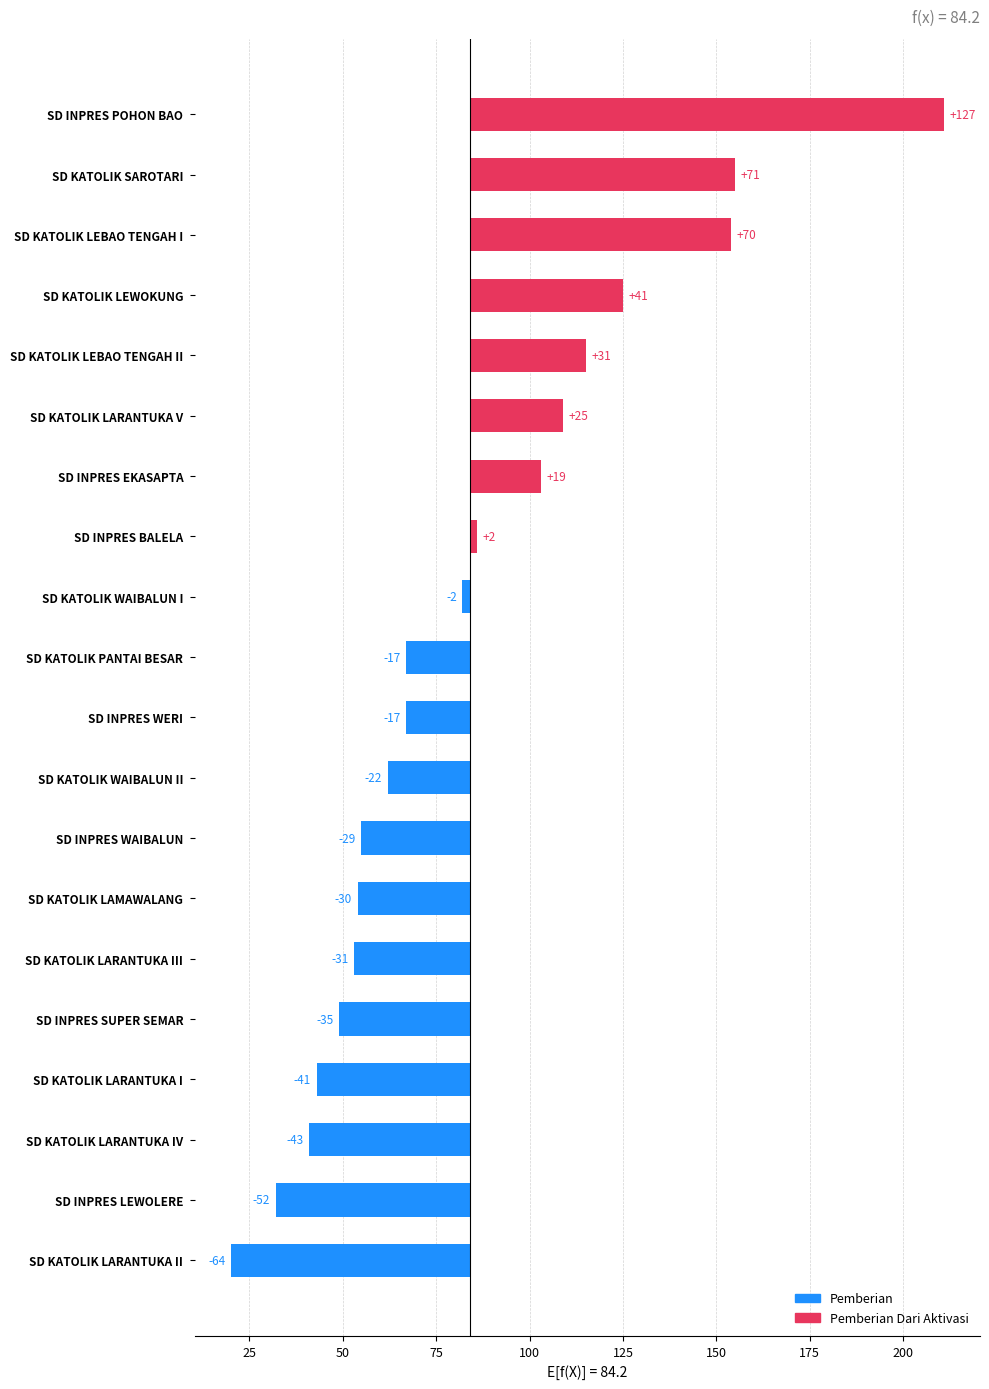

What is the total value across all series at SD INPRES POHON BAO?

211